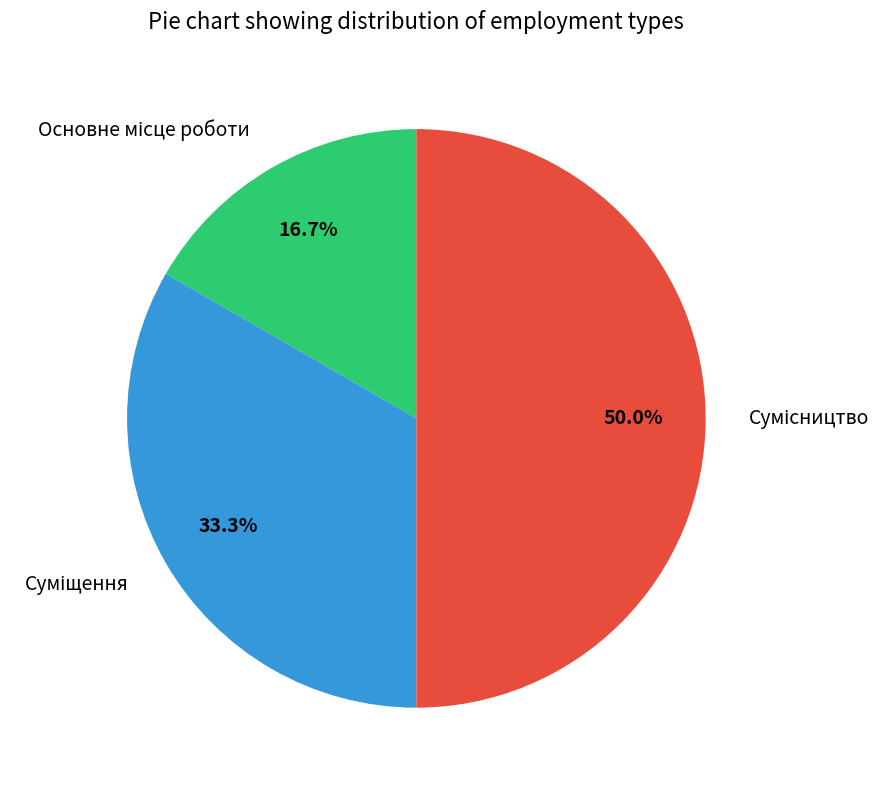

How many segments does this pie chart have?

3